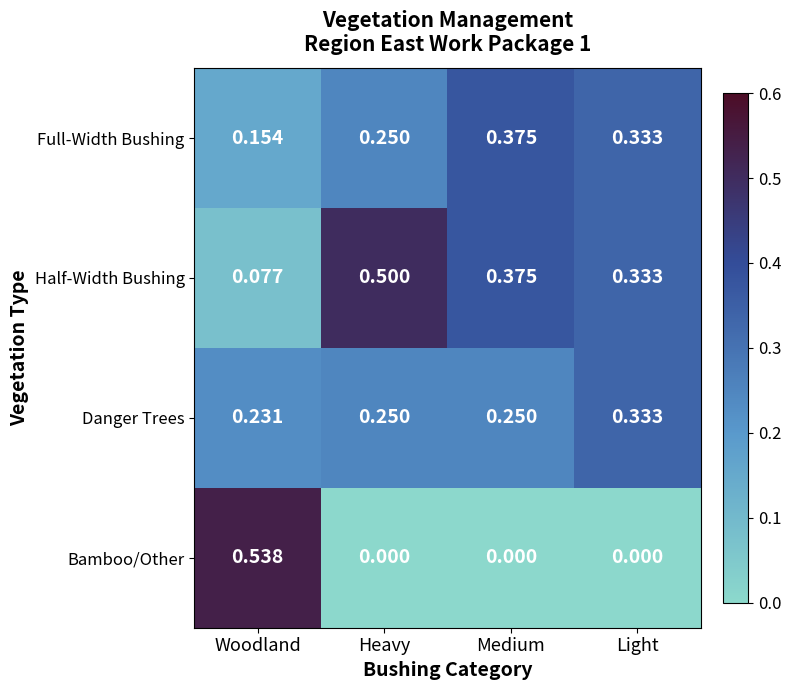

Which series changed the most between Woodland and Medium?

Bamboo/Other